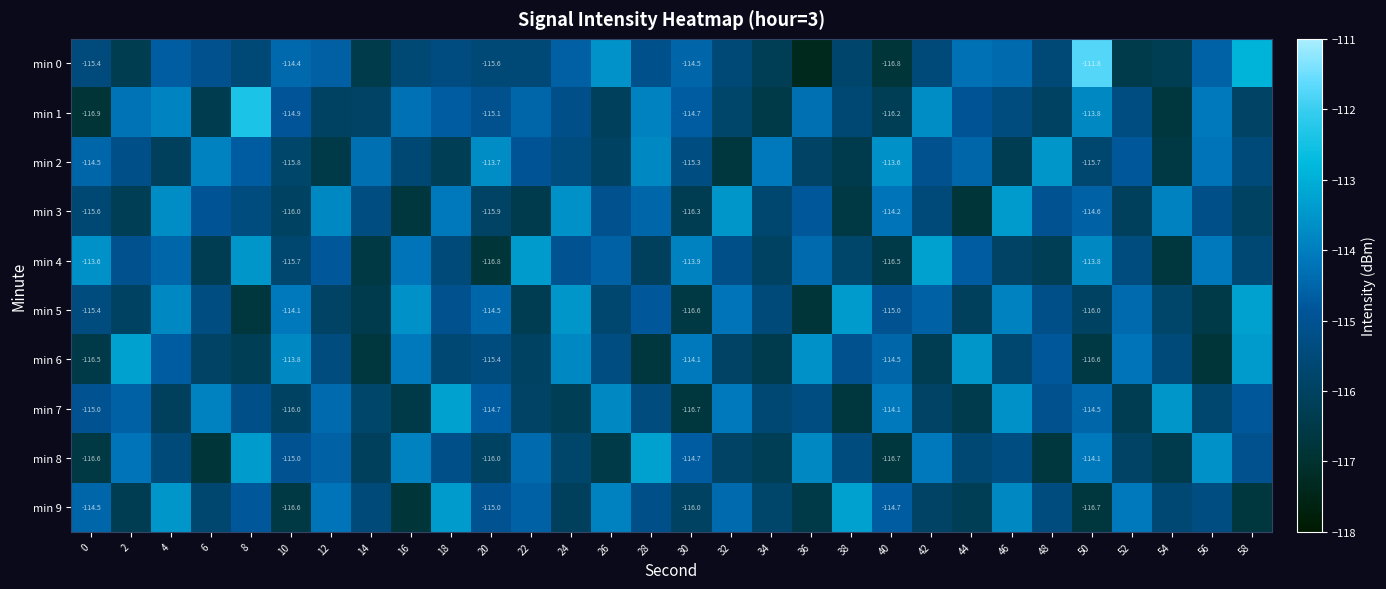

What is the maximum value for min 2?

-113.5